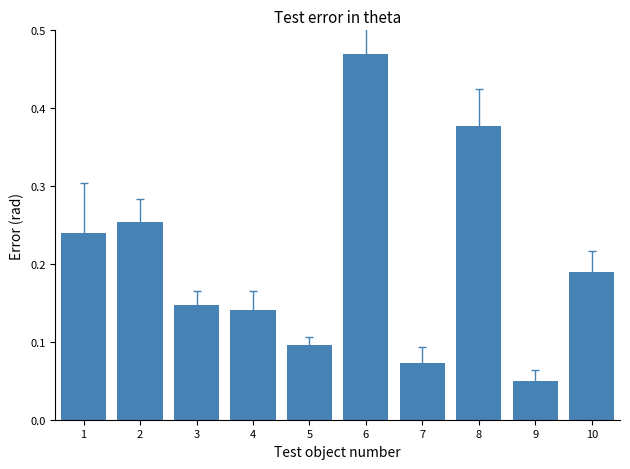

Between 3 and 8, which is larger?

8